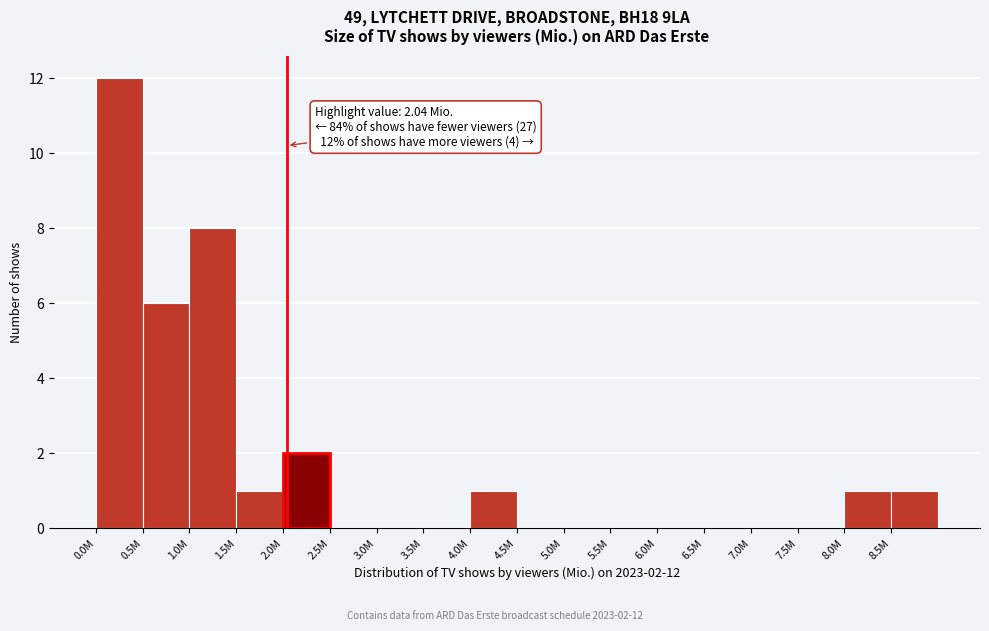

Reading right to left, what are all the values shown in this chart?

8.5M=1	8.0M=1	7.5M=0	7.0M=0	6.5M=0	6.0M=0	5.5M=0	5.0M=0	4.5M=0	4.0M=1	3.5M=0	3.0M=0	2.5M=0	2.0M=2	1.5M=1	1.0M=8	0.5M=6	0.0M=12